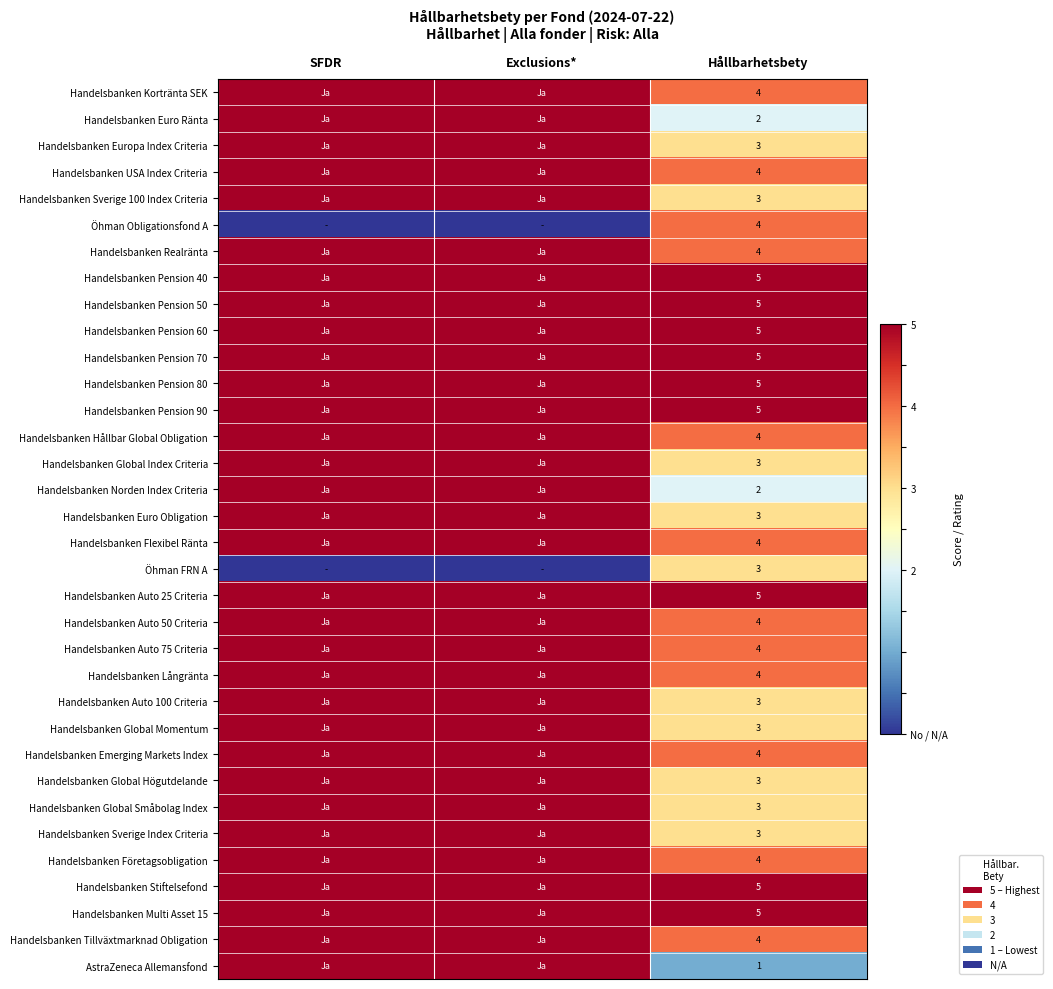

Is it true that Öhman Obligationsfond A equals 4 at Hållbarhetsbety?

True